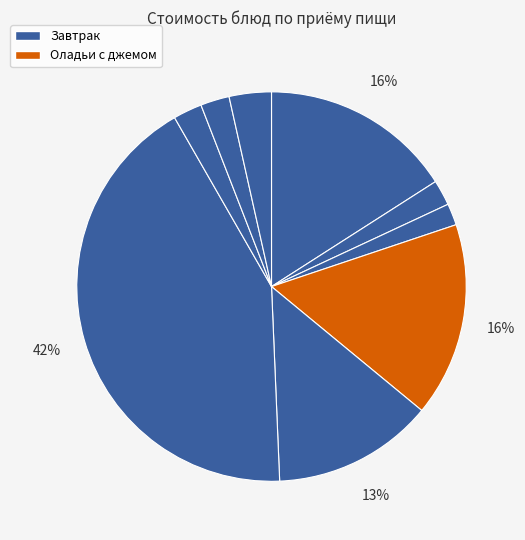

Count the number of slices in the pie.

9